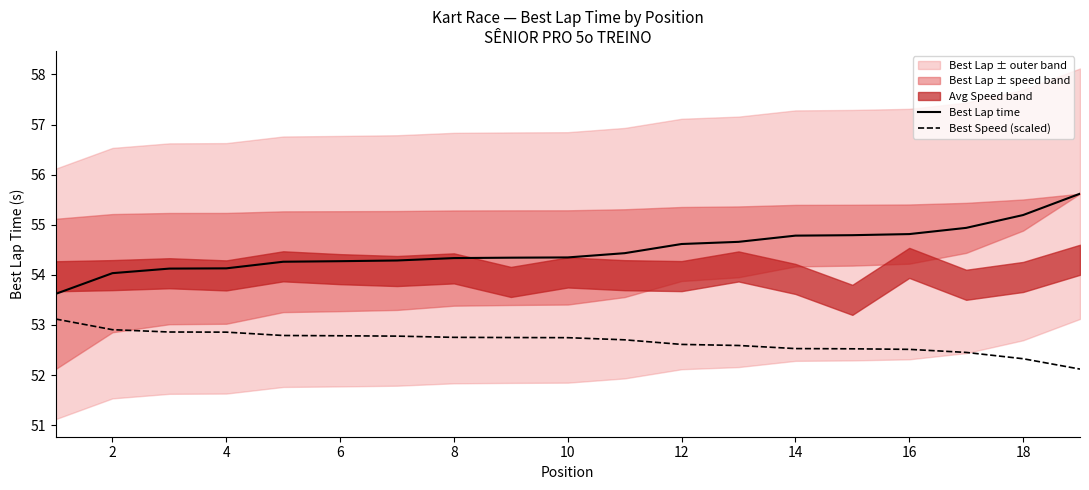

At how many categories does at least one series exceed 52?

19